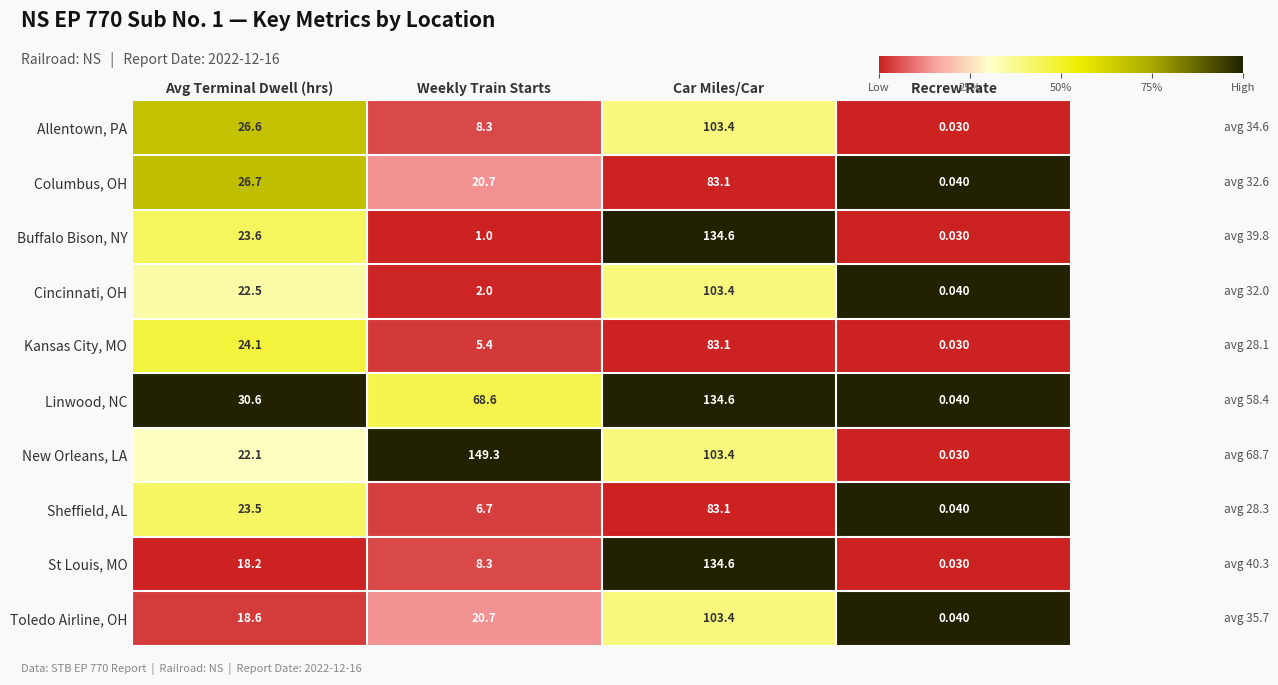

At which label does Columbus, OH first exceed 26?

Avg Terminal Dwell (hrs)